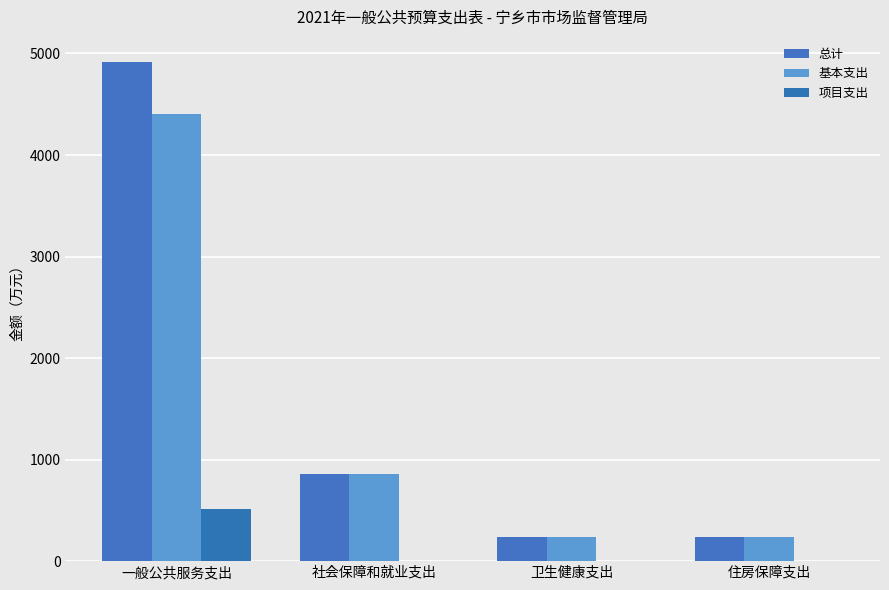

What is the greatest value displayed?

4917.7